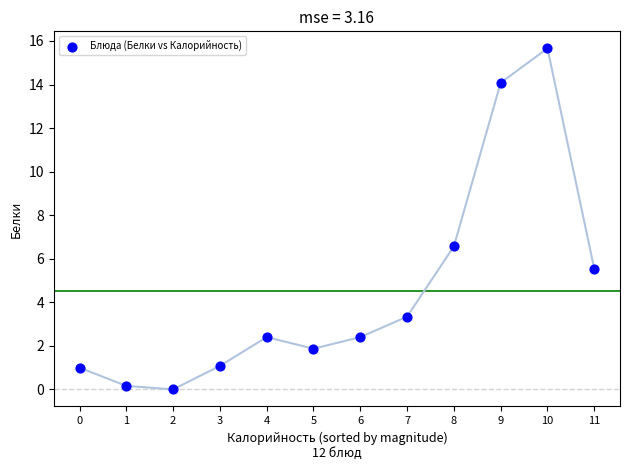

What is the average Y value?

4.5